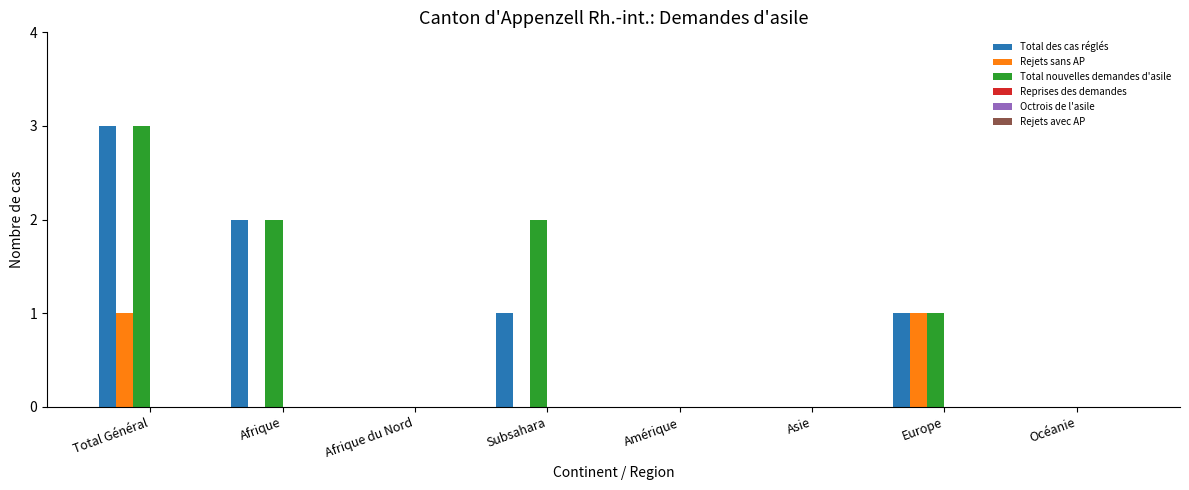

How many groups of bars are there?

8